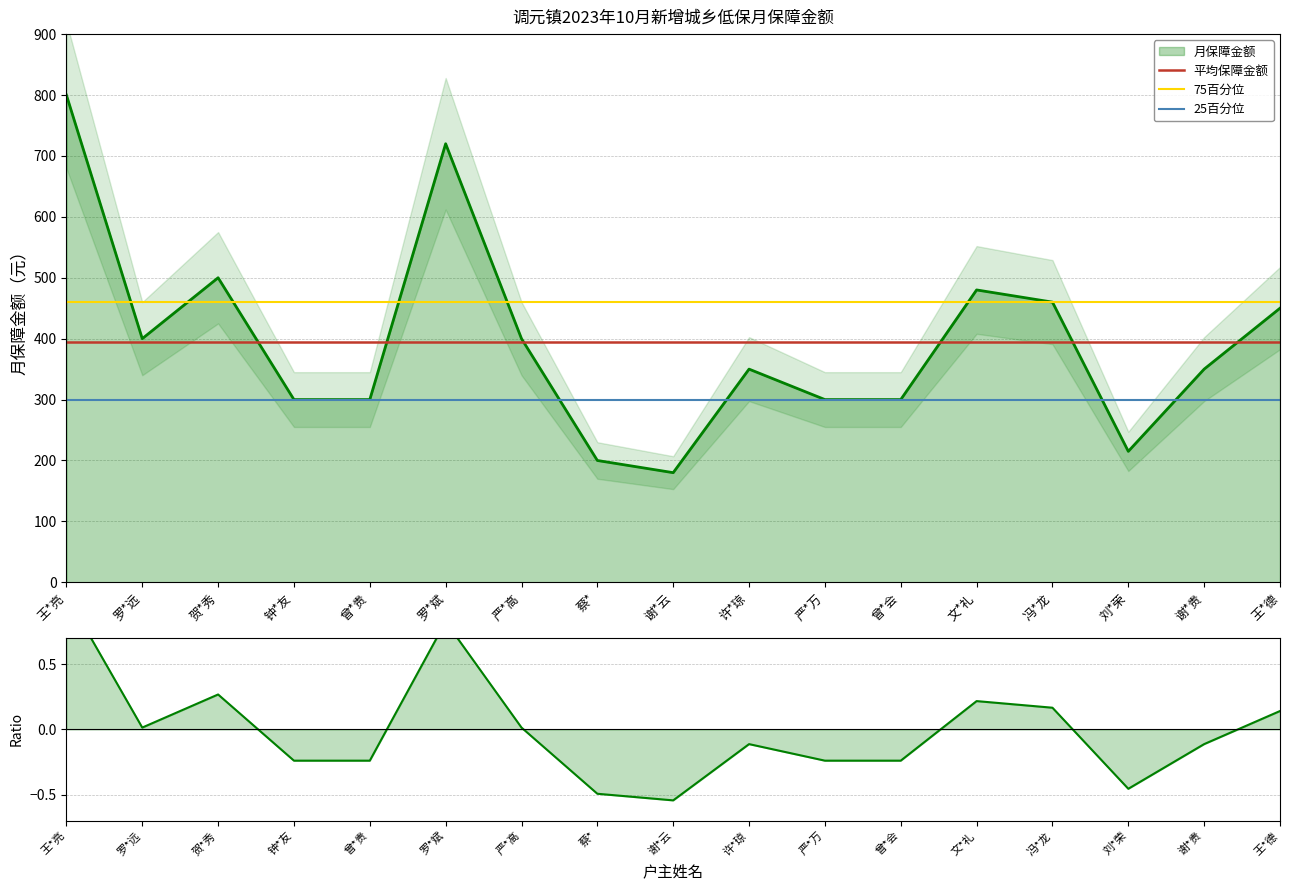

Between 王*亮 and 罗*远, which is larger?

王*亮